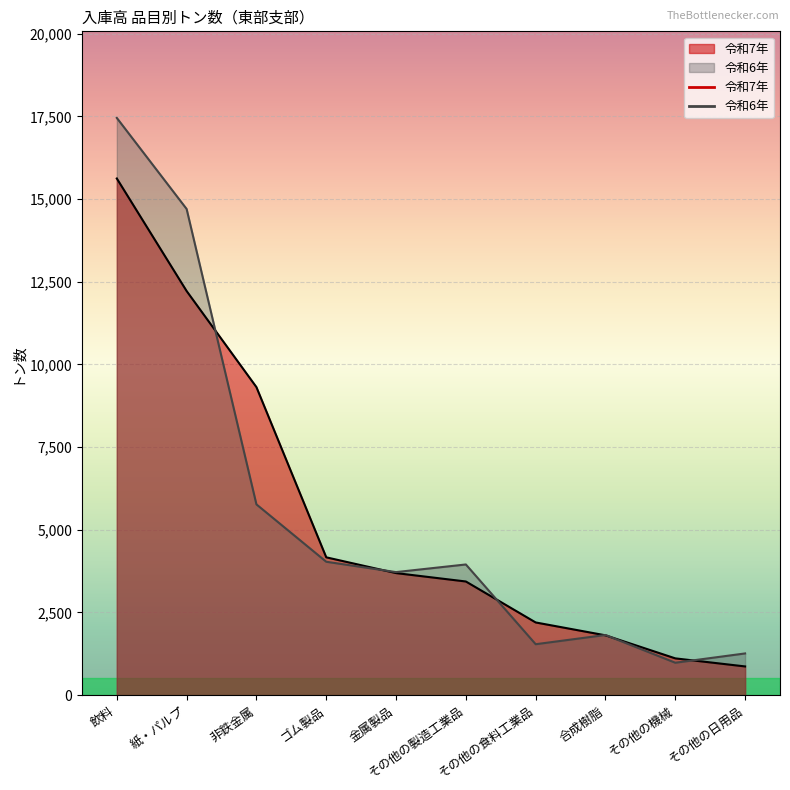

Between ゴム製品 and 金属製品, which series saw the biggest shift?

令和7年